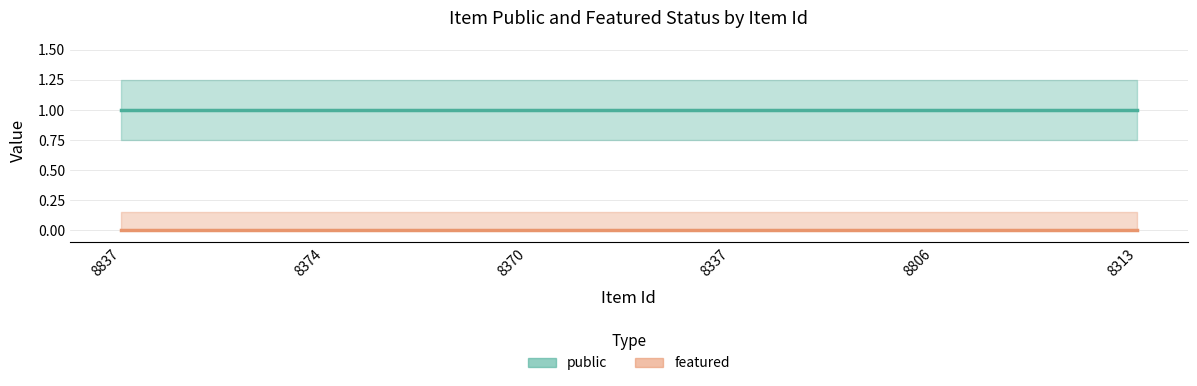

The public series shows 1 at 8837. True or false?

True